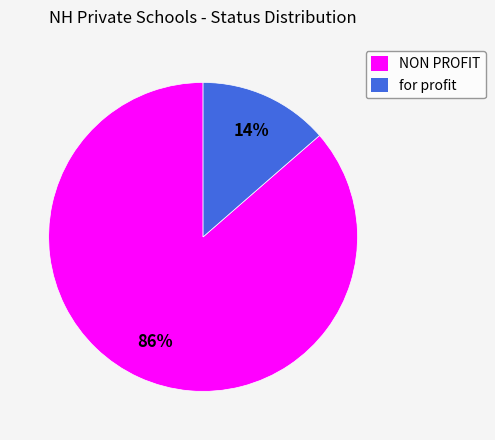

Which slice represents more than half of the pie?

NON PROFIT